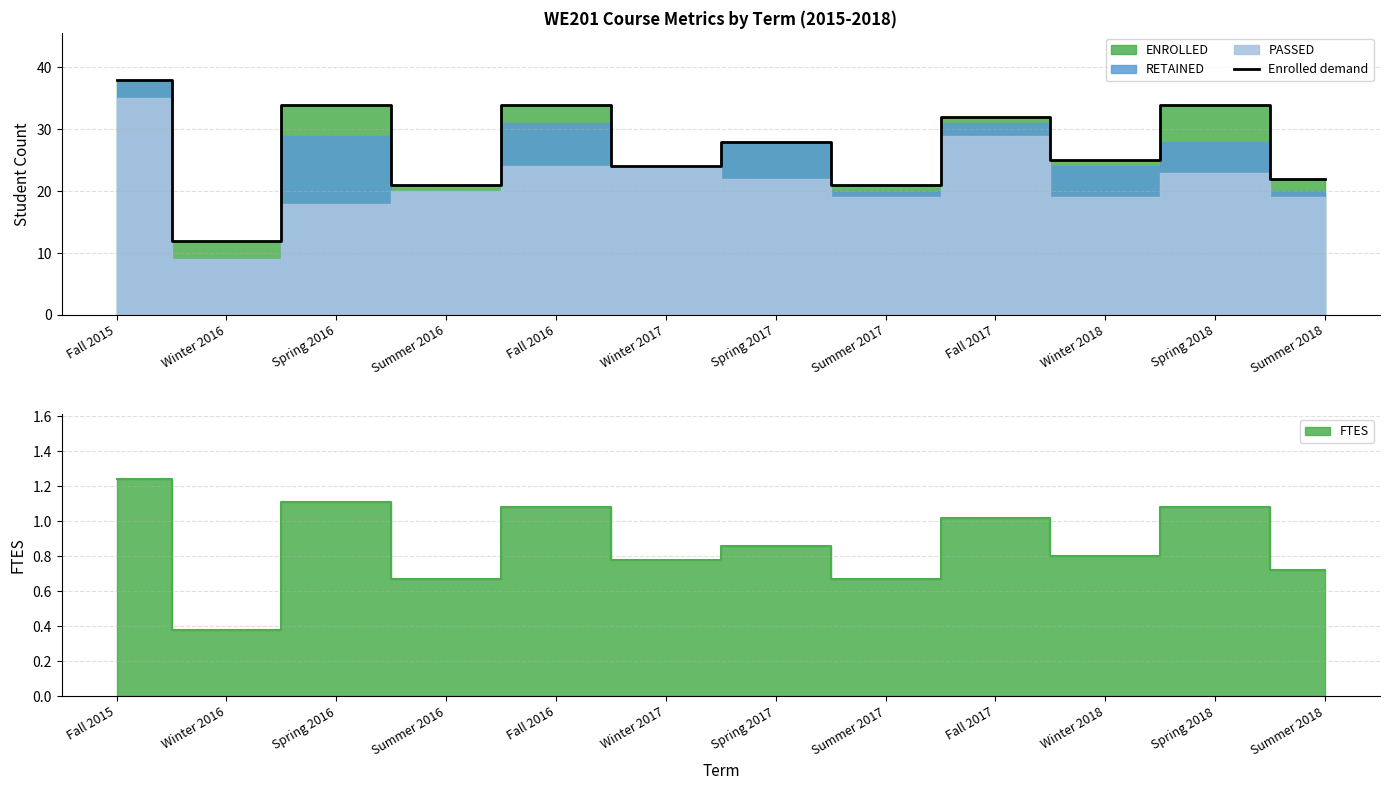

Where is the first local minimum?

Winter 2016